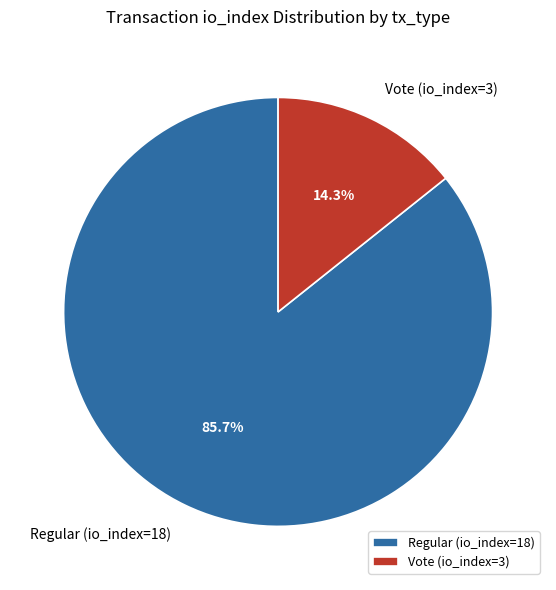

How many slices are in this pie chart?

2